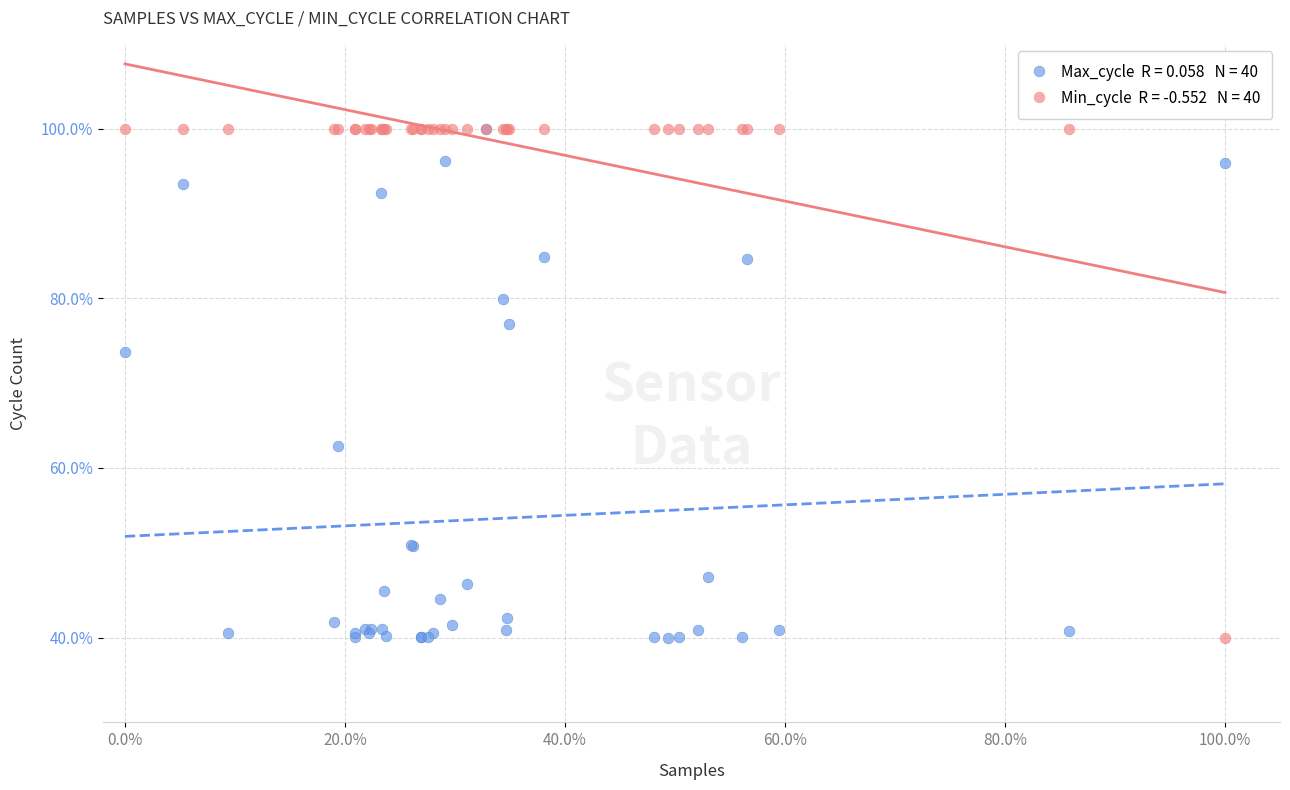

Across all series, what Y value is closest to 70?

73.6